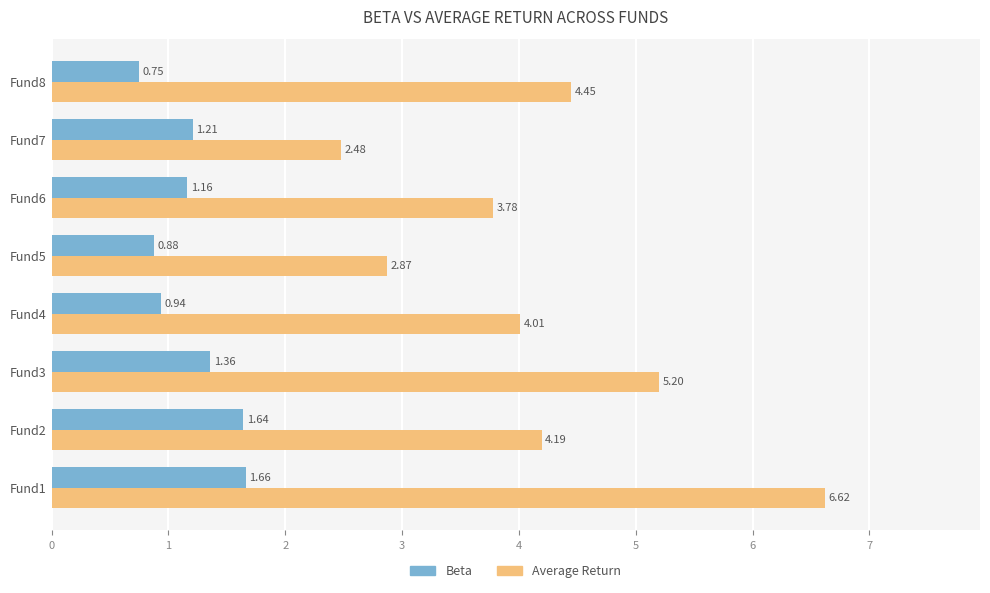

What is the spread (max minus min) of values at Fund7?

1.3